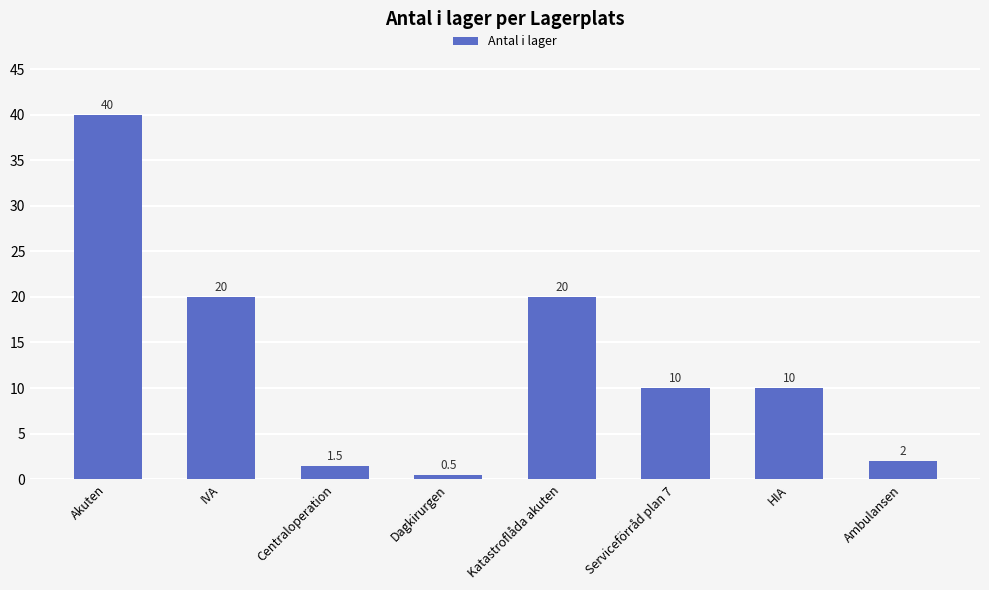

How many data points are less than 10?

3